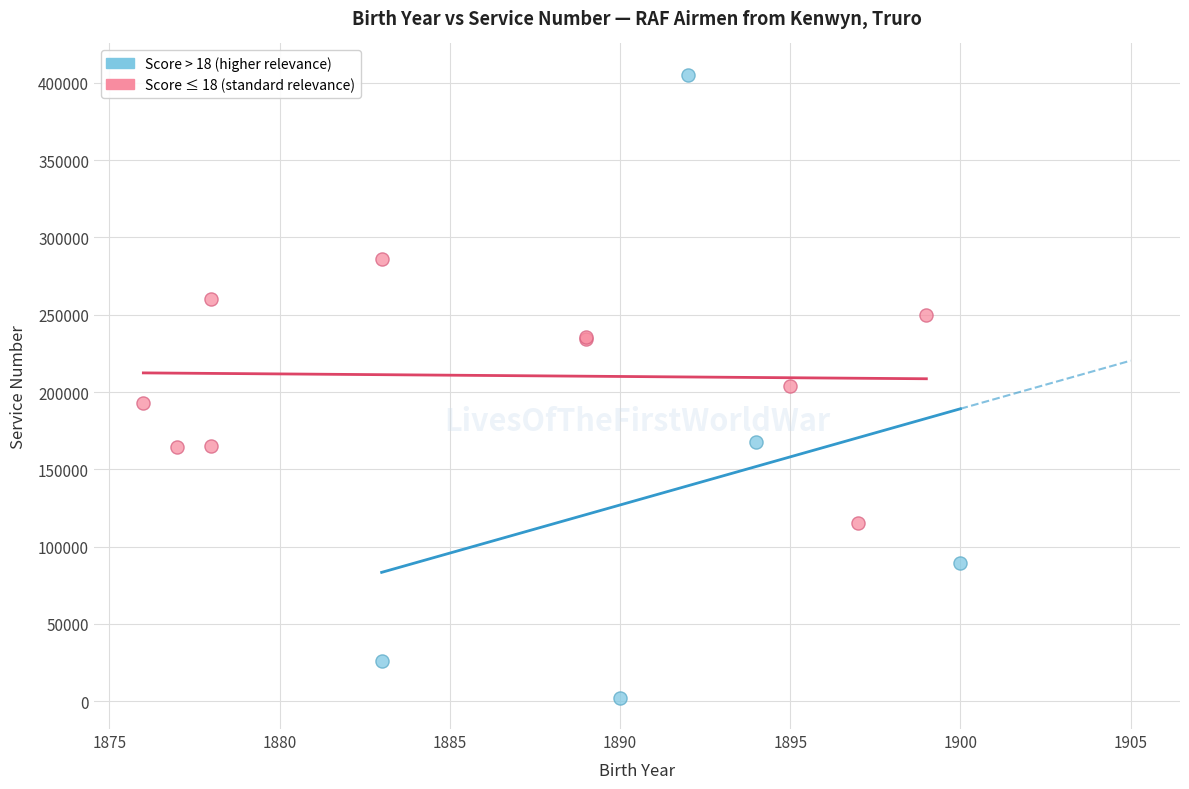

What are all the series names shown in the legend?

Score > 18 (higher relevance), Score ≤ 18 (standard relevance)